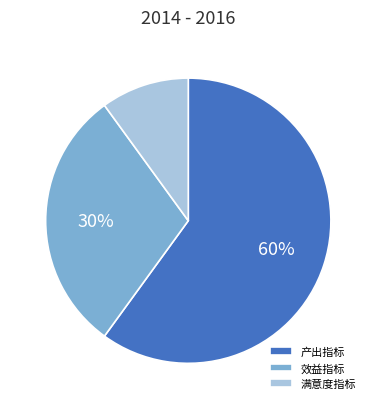

Rank the categories by value from highest to lowest.

产出指标, 效益指标, 满意度指标